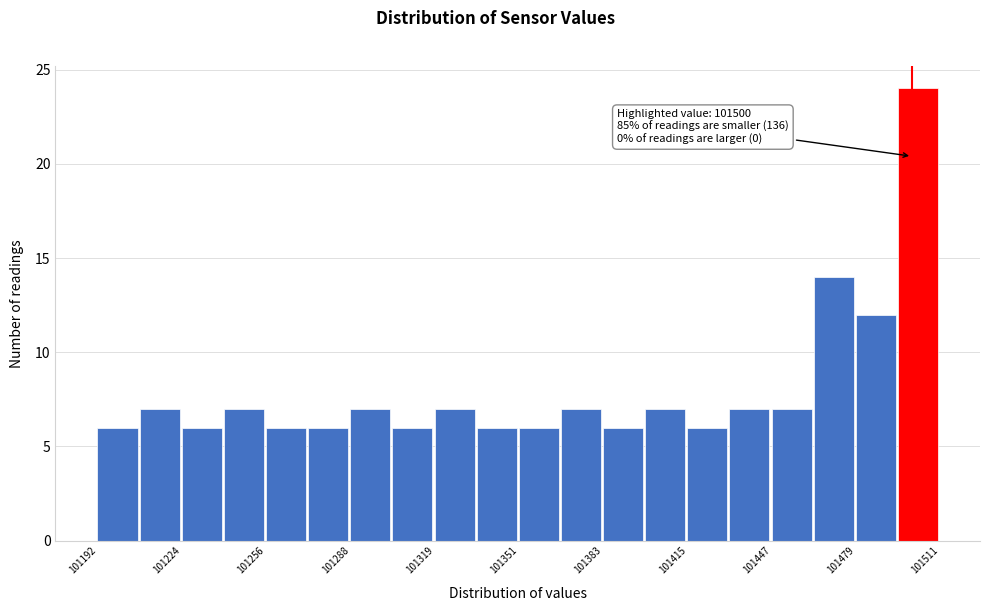

Around what value on the x-axis is the tallest bar? Give the approximate position of its centre, as read against the axis.

101500